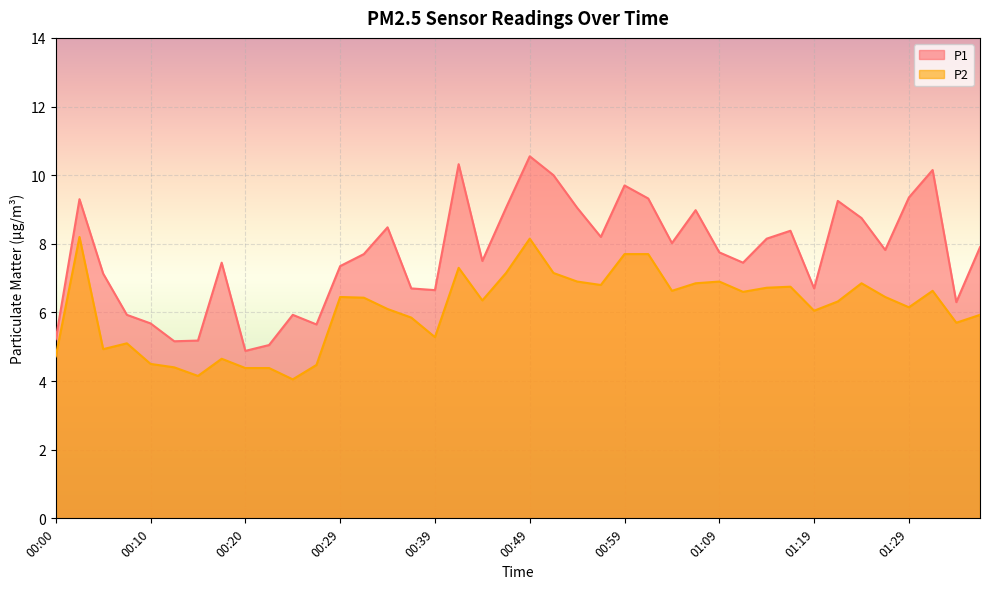

At which category is the sum across all series the highest?

00:49